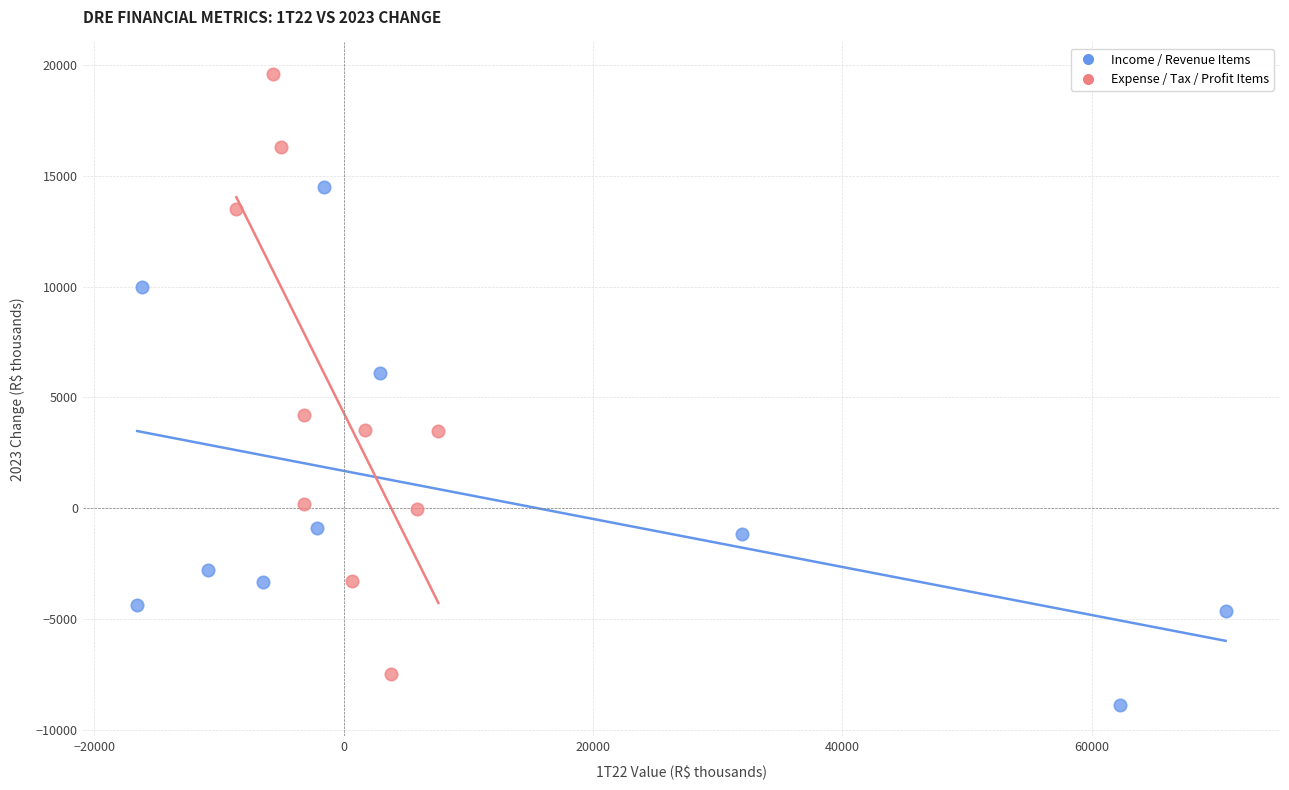

Which series contains the highest Y value?

Expense / Tax / Profit Items